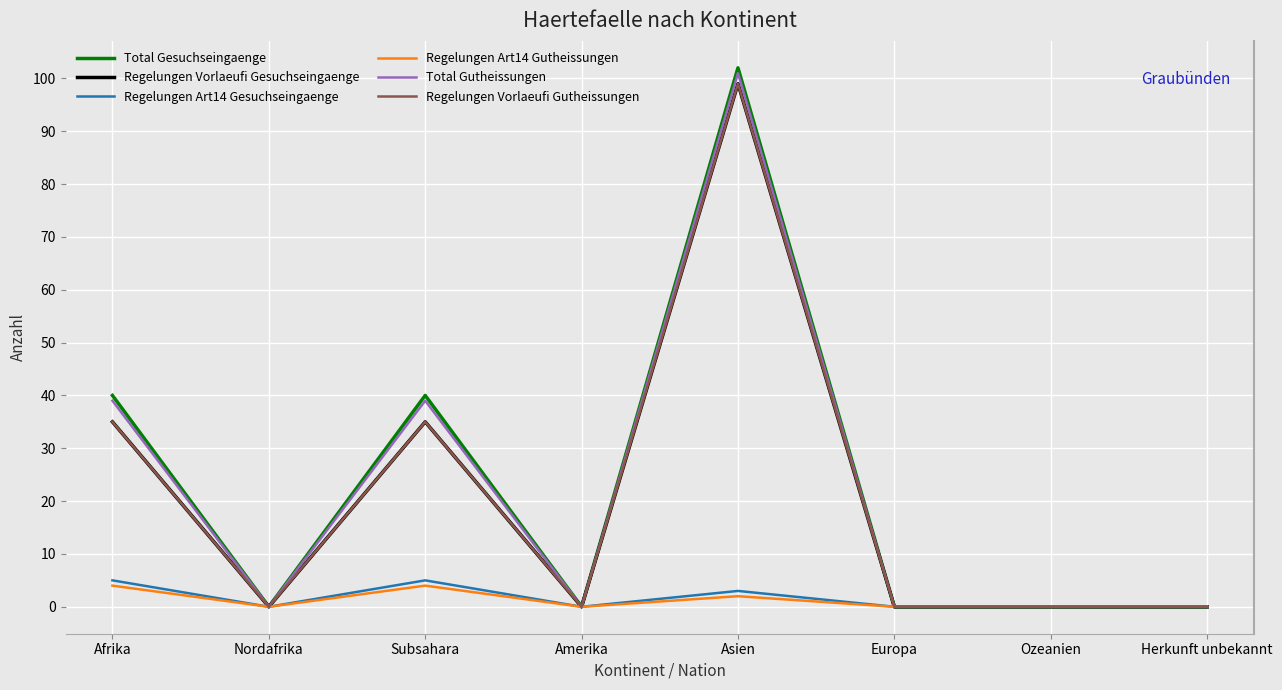

What is the difference between the maximum and second lowest values in the Regelungen Art14 Gesuchseingaenge series?

5